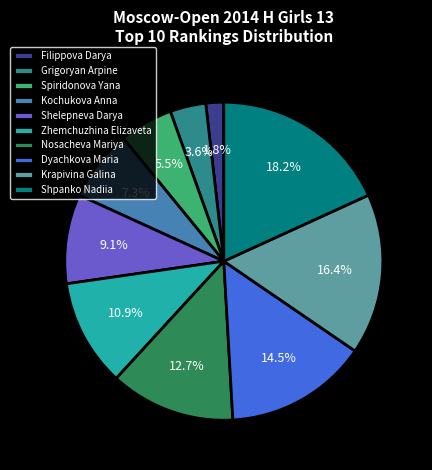

Which has a higher value, Spiridonova Yana or Nosacheva Mariya?

Nosacheva Mariya